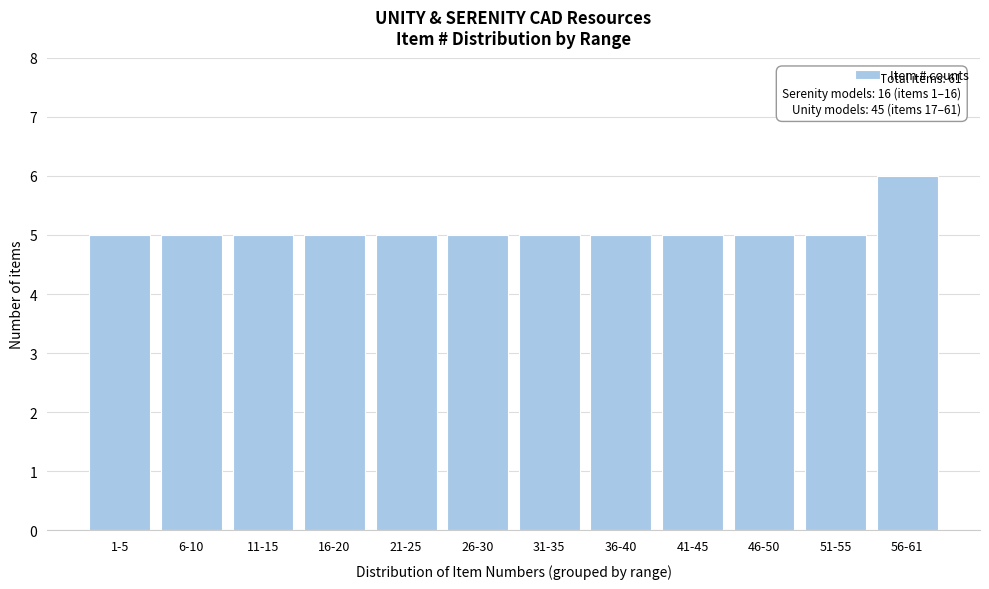

Reading left to right, what are all the values shown in this chart?

1-5=5	6-10=5	11-15=5	16-20=5	21-25=5	26-30=5	31-35=5	36-40=5	41-45=5	46-50=5	51-55=5	56-61=6